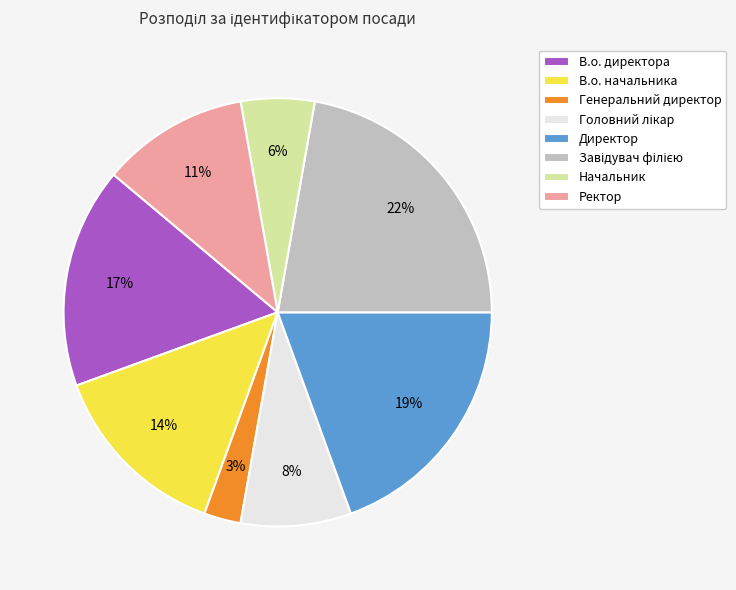

Combined, do Ректор and В.о. начальника account for over 50%?

No